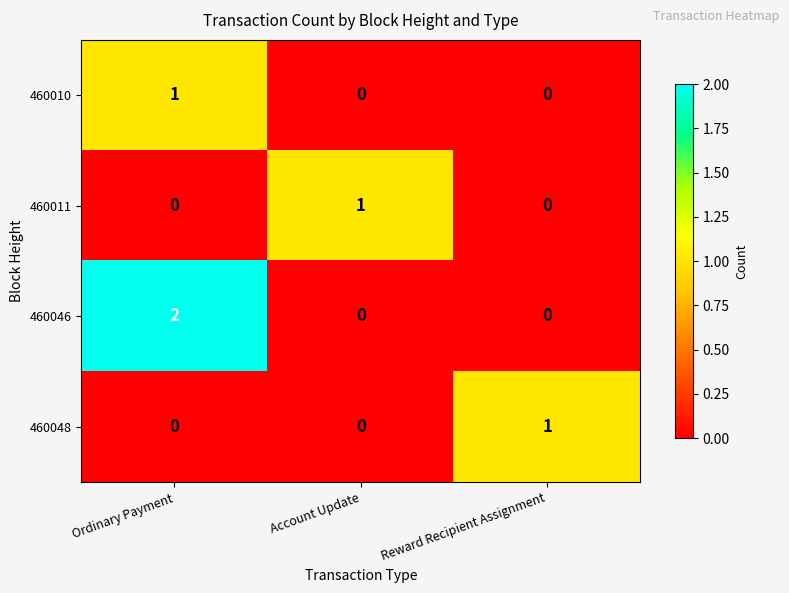

How many distinct data groups are displayed?

4